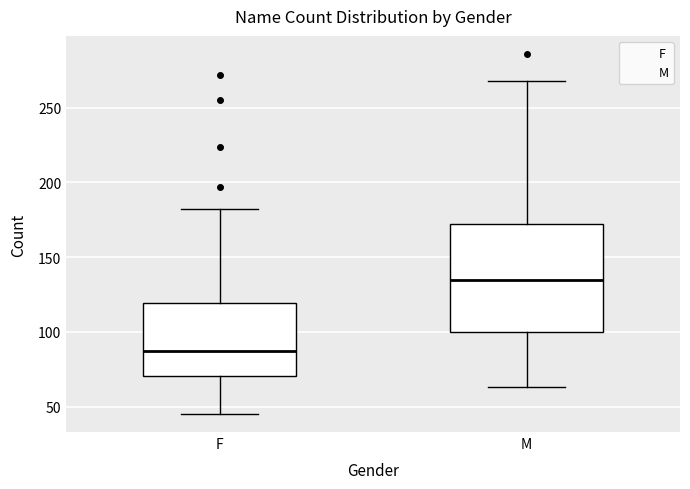

Reading left to right, read every box against the y-axis: the position of its median line, the range the box covers, and the ends of its whiskers. The values are not printed on the chart, so give them approximately, as read against the axis.

F: median 85, box 70 to 120, whiskers 45 to 180
M: median 135, box 100 to 170, whiskers 65 to 270